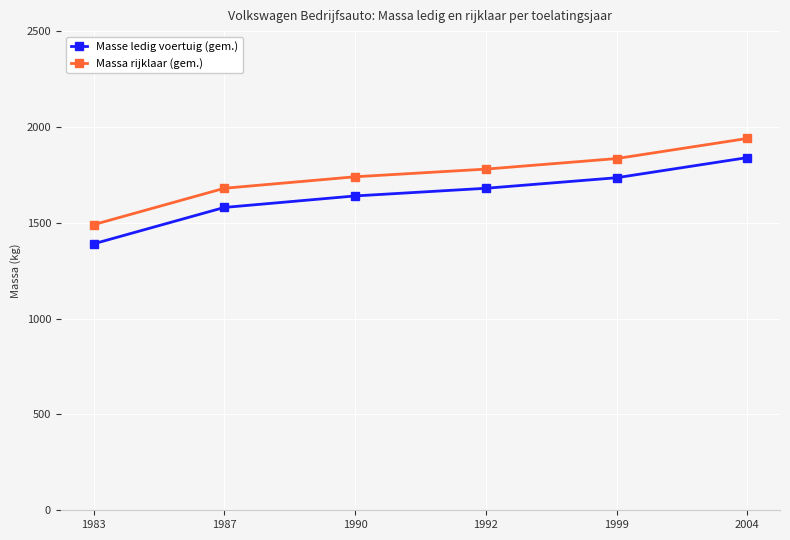

What is the sum of all Massa rijklaar (gem.) values?

10465